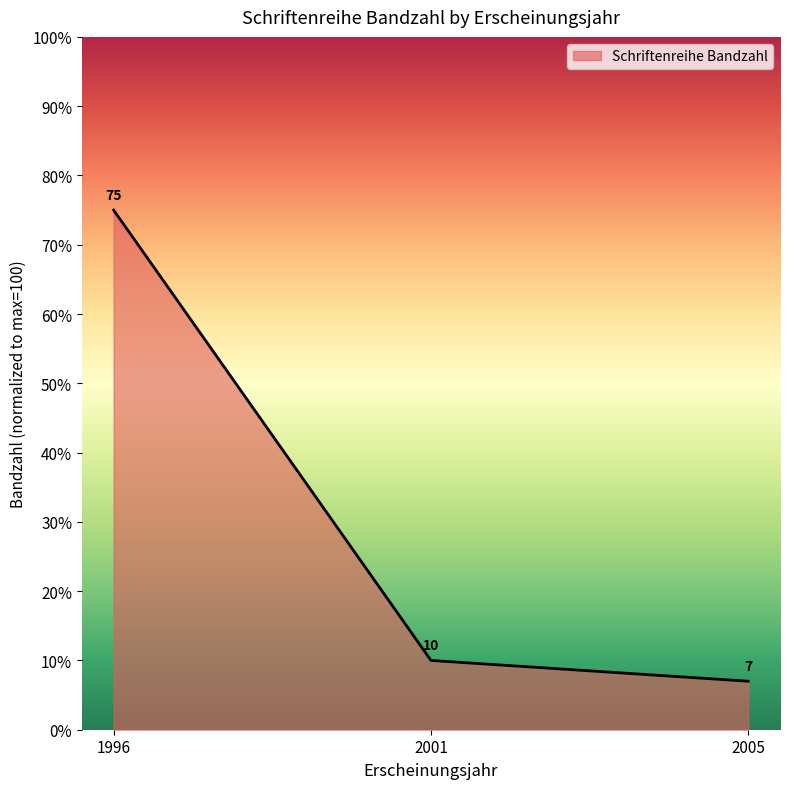

Does the chart have visible grid lines?

No